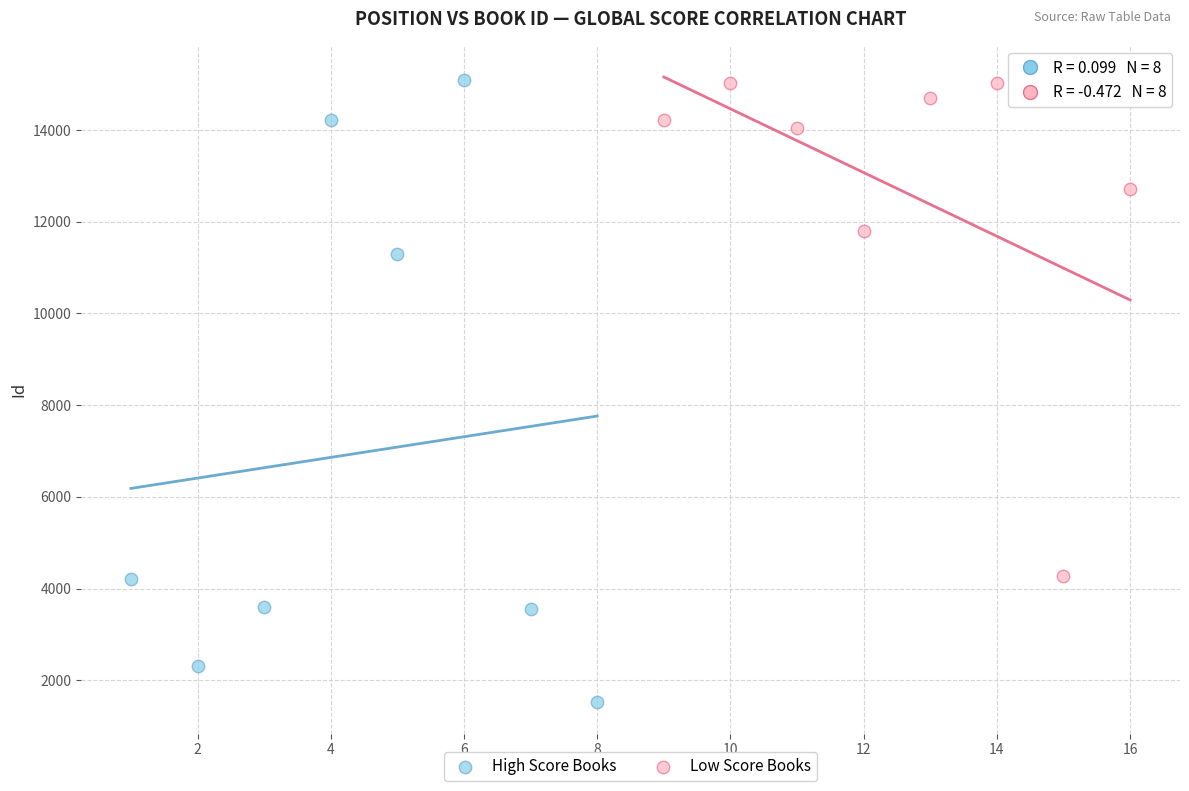

What are all the series names shown in the legend?

High Score Books, Low Score Books